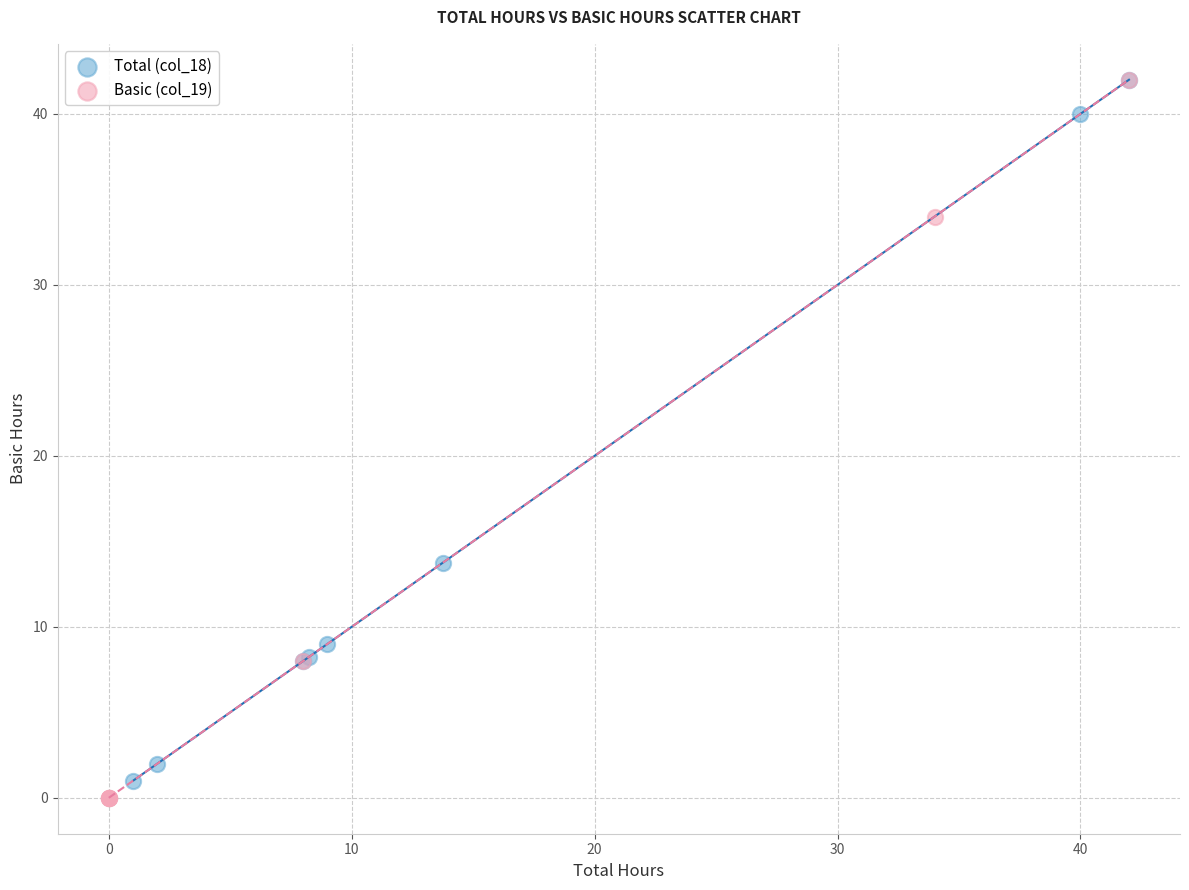

Which series has the largest Y range (max minus min)?

Basic (col_19)